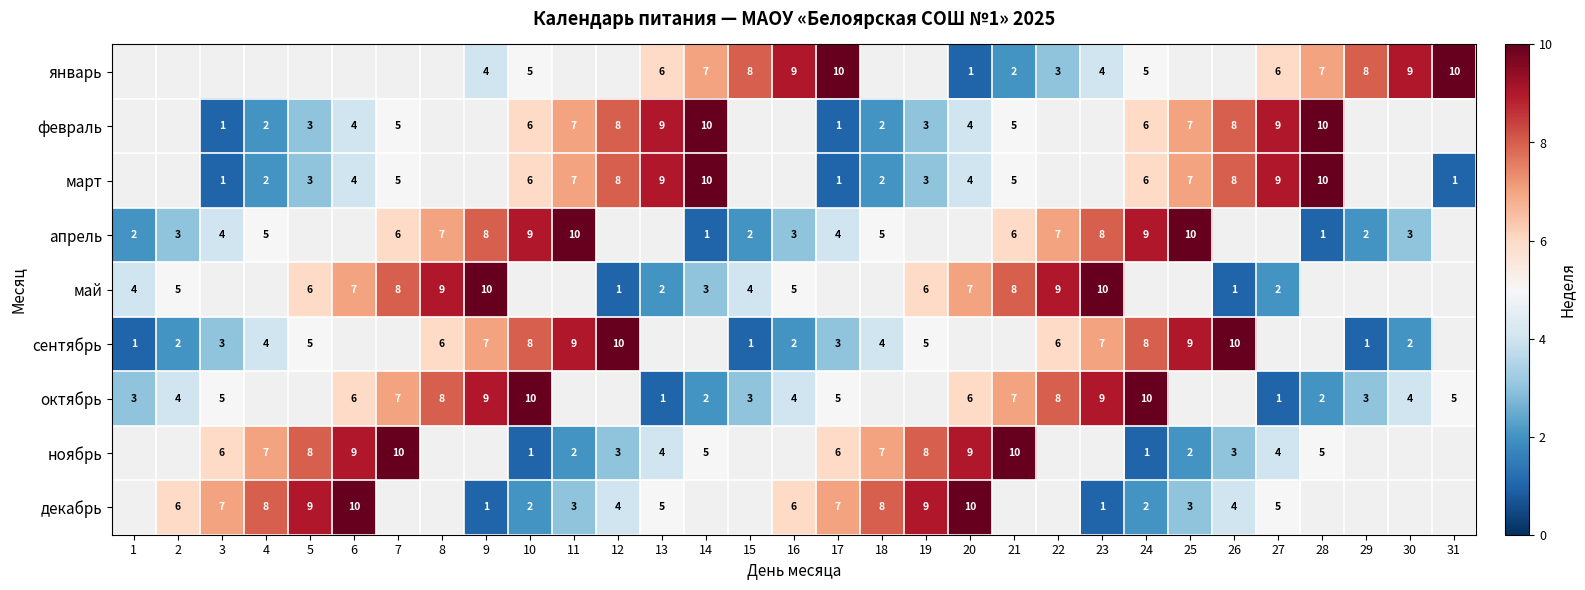

The март series shows 2 at 18. True or false?

True